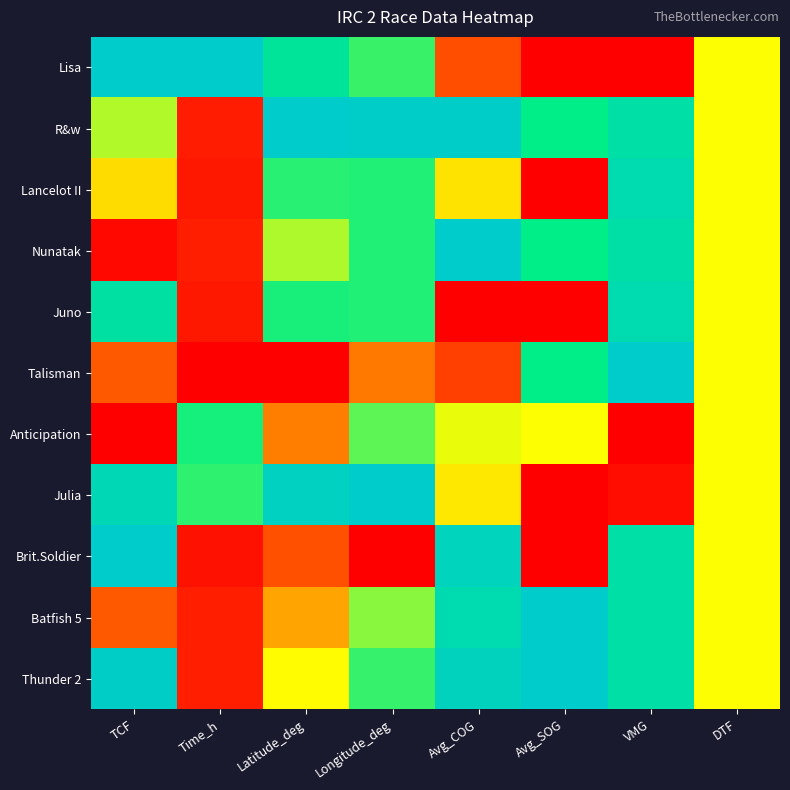

What is the difference between the highest and lowest values at Latitude_deg?

1.0